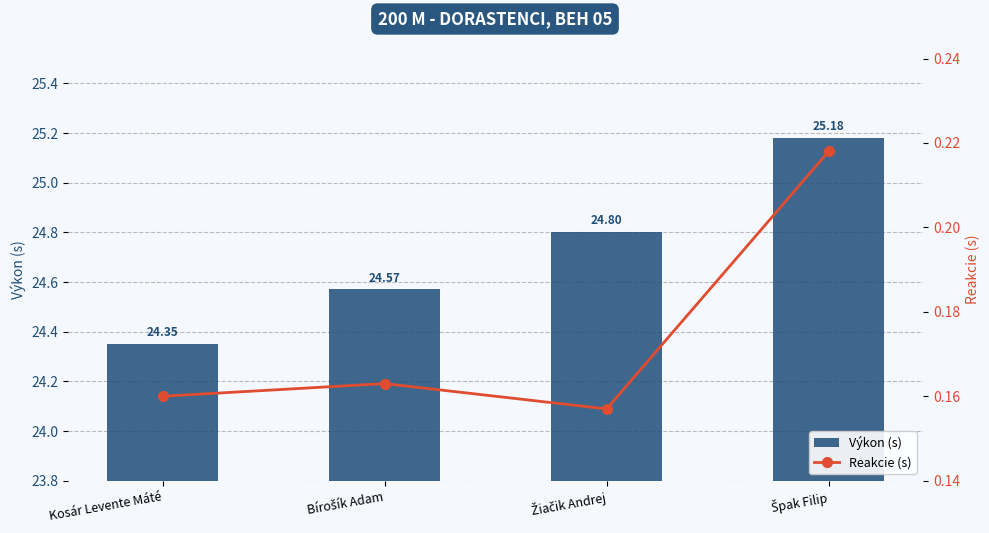

Between Kosár Levente Máté and Bírošík Adam, which series saw the biggest shift?

Výkon (s)